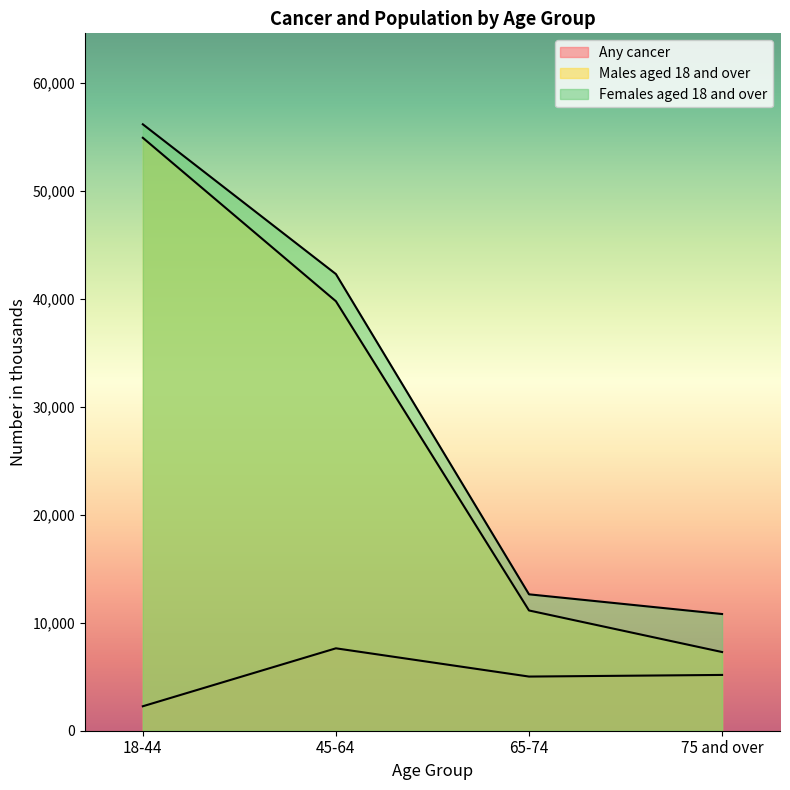

Is the value of Any cancer at 45-64 greater than the value of Males aged 18 and over at 75 and over?

Yes